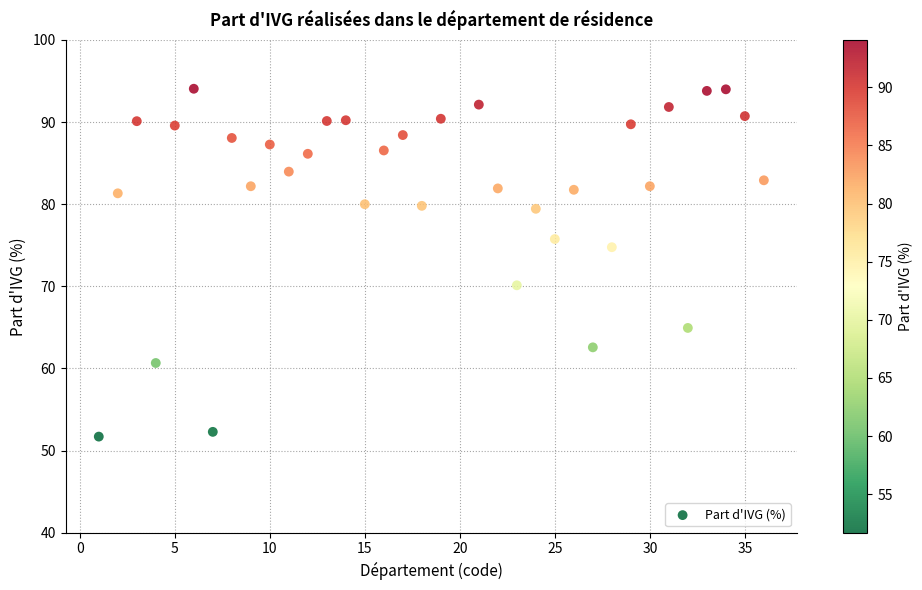

What is the range of Y values (max minus min)?

42.4